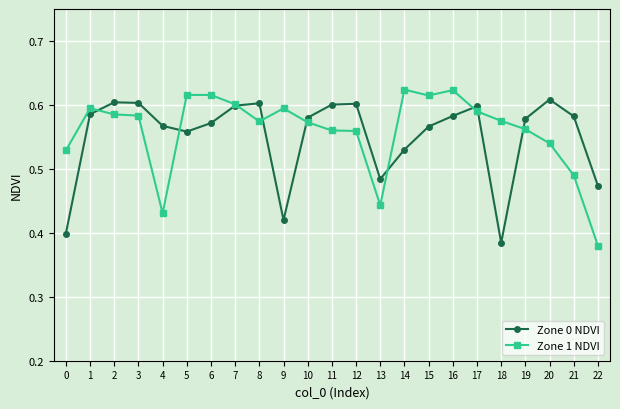

At how many categories does at least one series exceed 0?

23